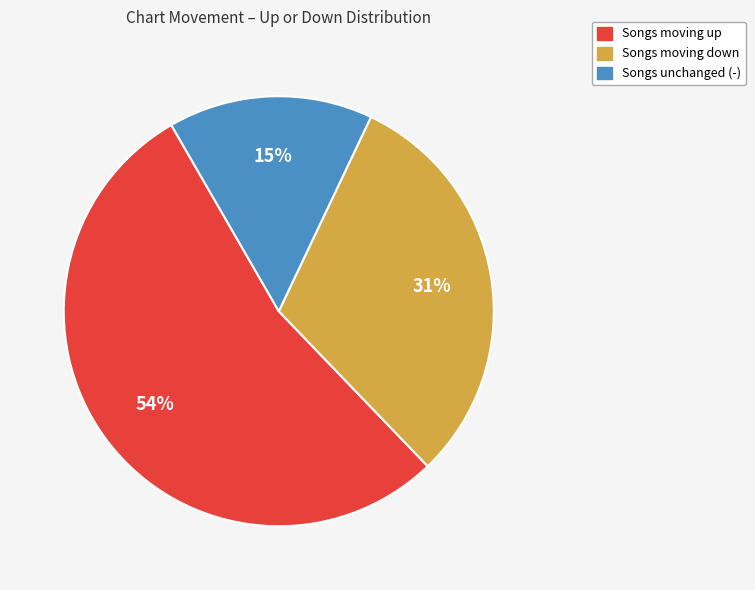

To the nearest percent, what is the average slice percentage?

33%